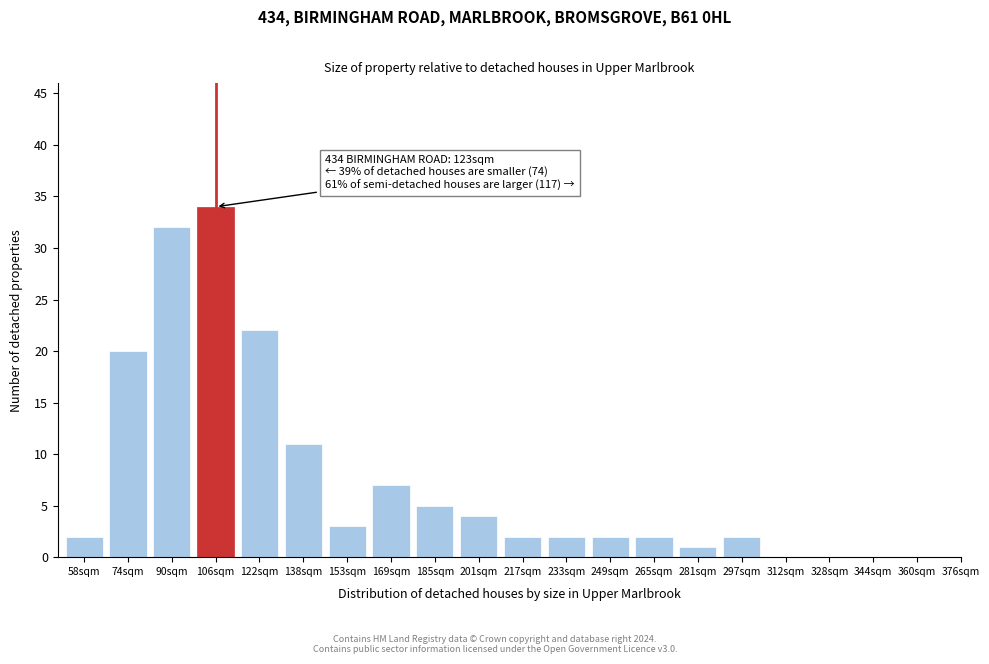

Reading left to right, what are all the values shown in this chart?

58sqm=2	74sqm=20	90sqm=32	106sqm=34	122sqm=22	138sqm=11	153sqm=3	169sqm=7	185sqm=5	201sqm=4	217sqm=2	233sqm=2	249sqm=2	265sqm=2	281sqm=1	297sqm=2